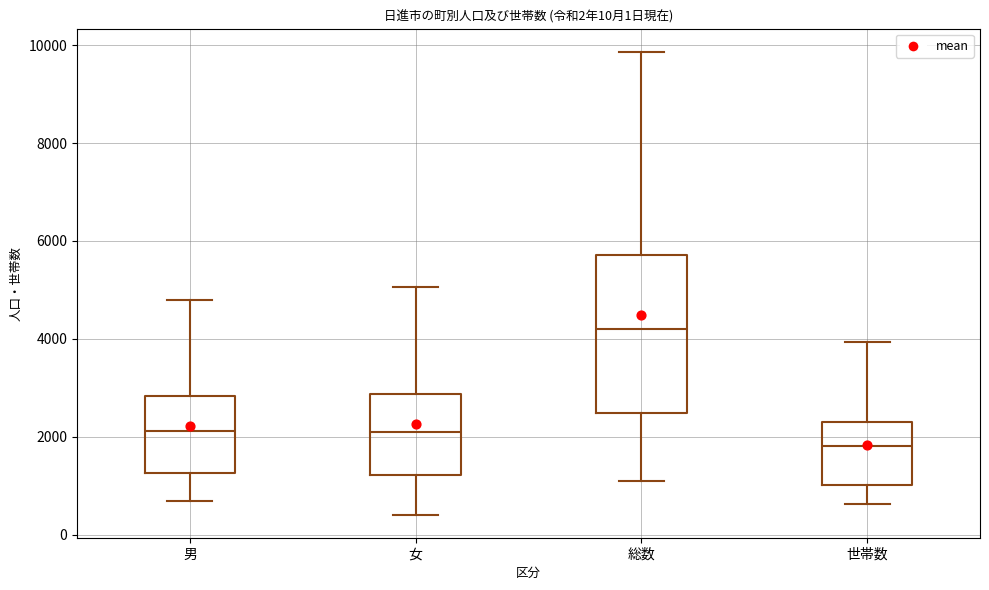

Reading left to right, transcribe this box plot: for each box, give where its median line is, the range the box spans, and where its two whiskers end, as read against the y-axis. The values are not printed on the chart, so give them approximately, as read against the axis.

男: median 2200, box 1200 to 2800, whiskers 600 to 4800
女: median 2200, box 1200 to 2800, whiskers 400 to 5000
総数: median 4200, box 2400 to 5800, whiskers 1200 to 9800
世帯数: median 1800, box 1000 to 2400, whiskers 600 to 4000